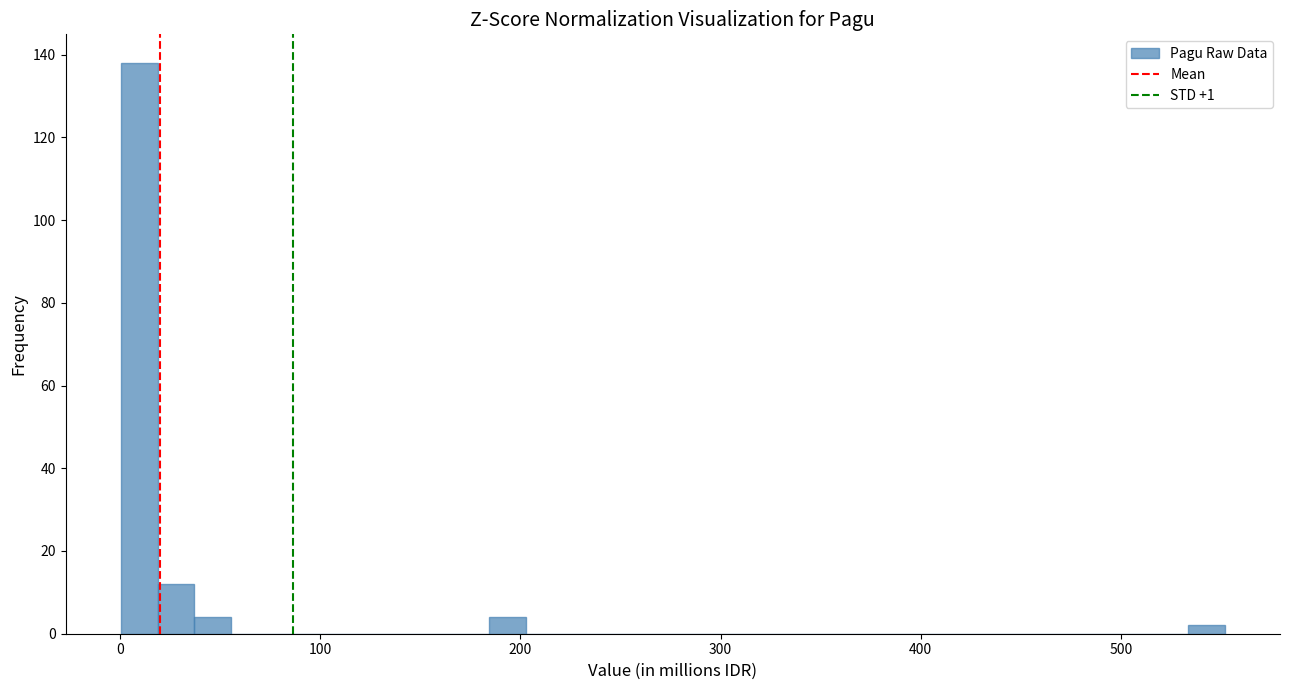

Read against the x-axis, roughly where is the centre of the tallest bar?

10